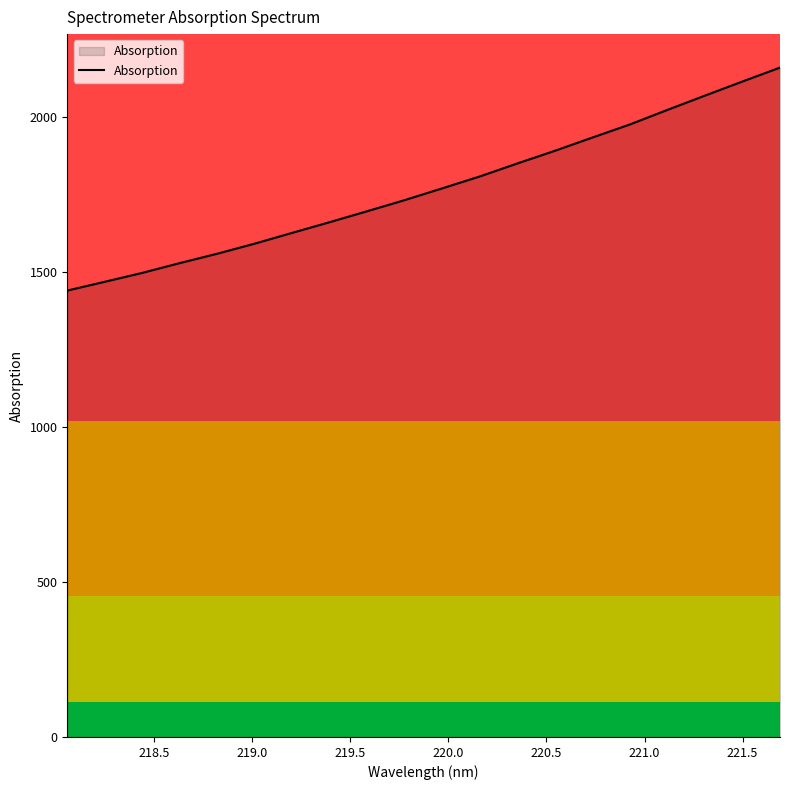

How many distinct data groups are displayed?

1